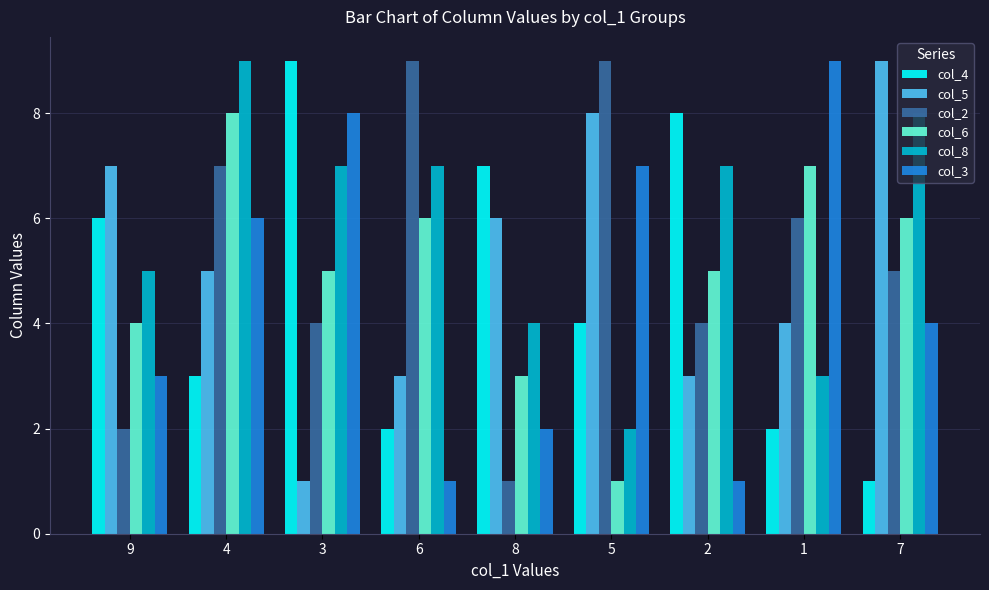

True or false: col_6 has a value of 3 at 8.

True